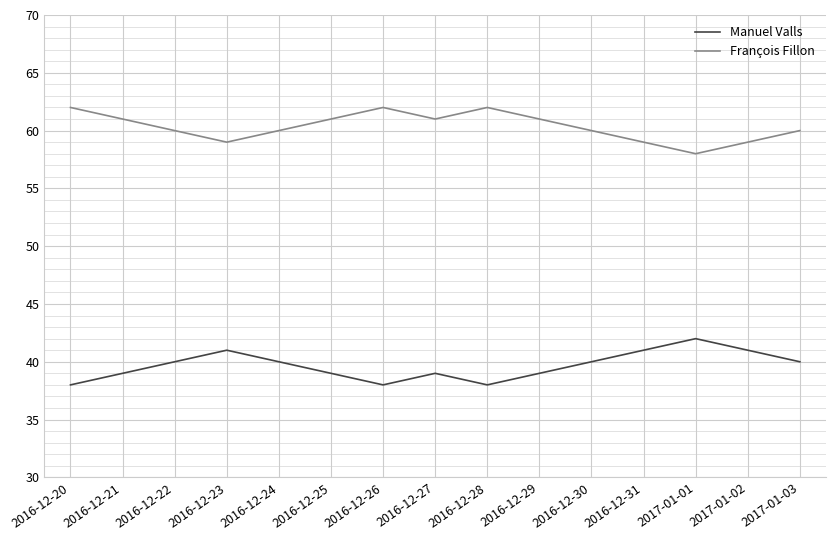

How many lines are shown in the chart?

2